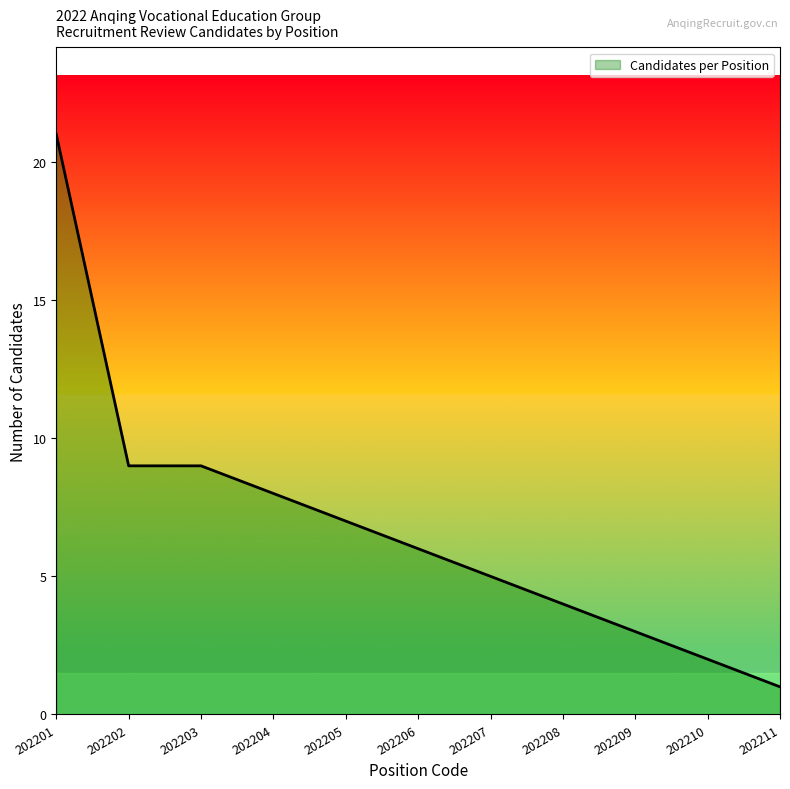

Approximately how many times larger is the value at 202208 compared to 202207?

0.8